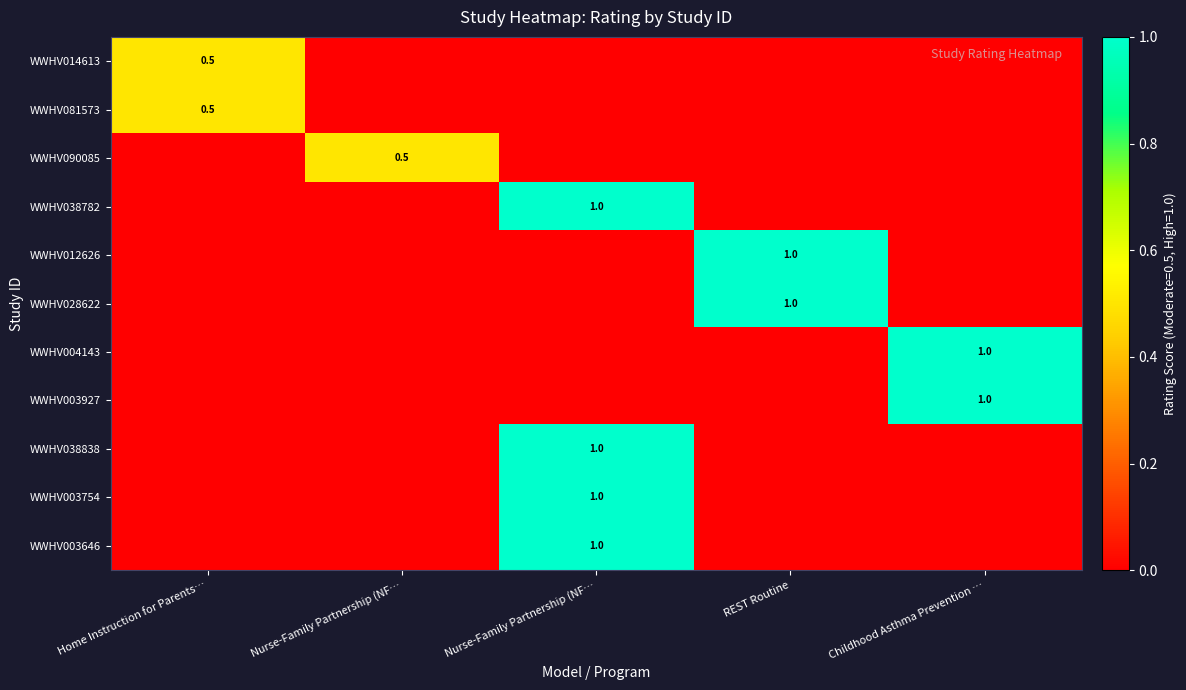

The value of WWHV081573 at REST Routine is 0.0. True or false?

True